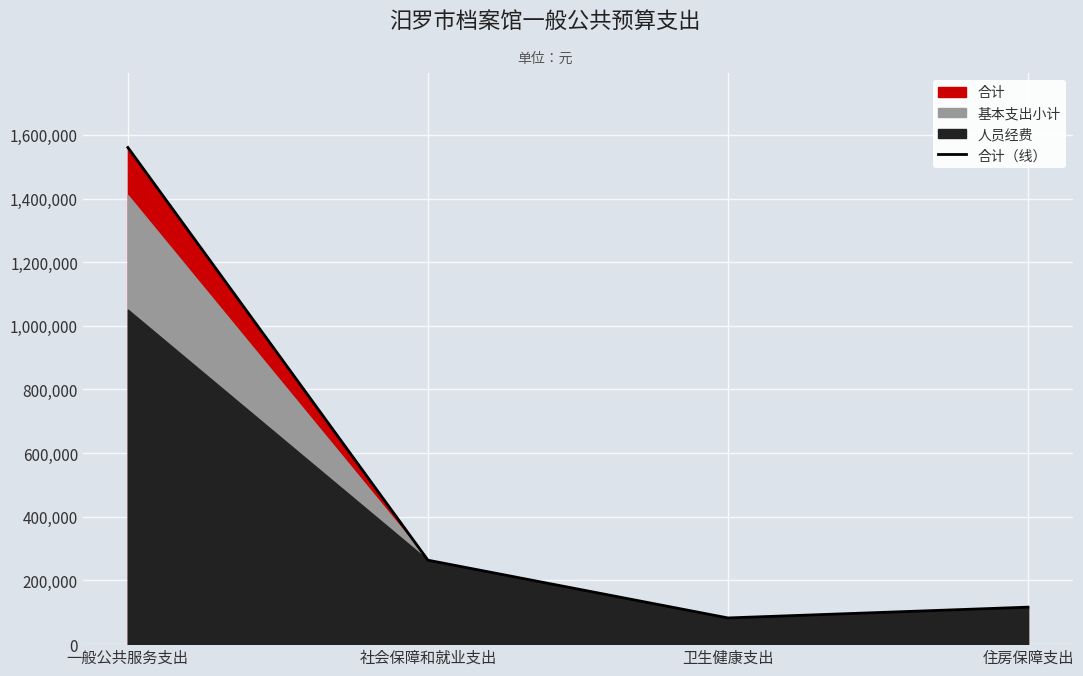

Reading right to left, extract all data points from this chart.

116192.2	82302.8	263755.8	1560297.0